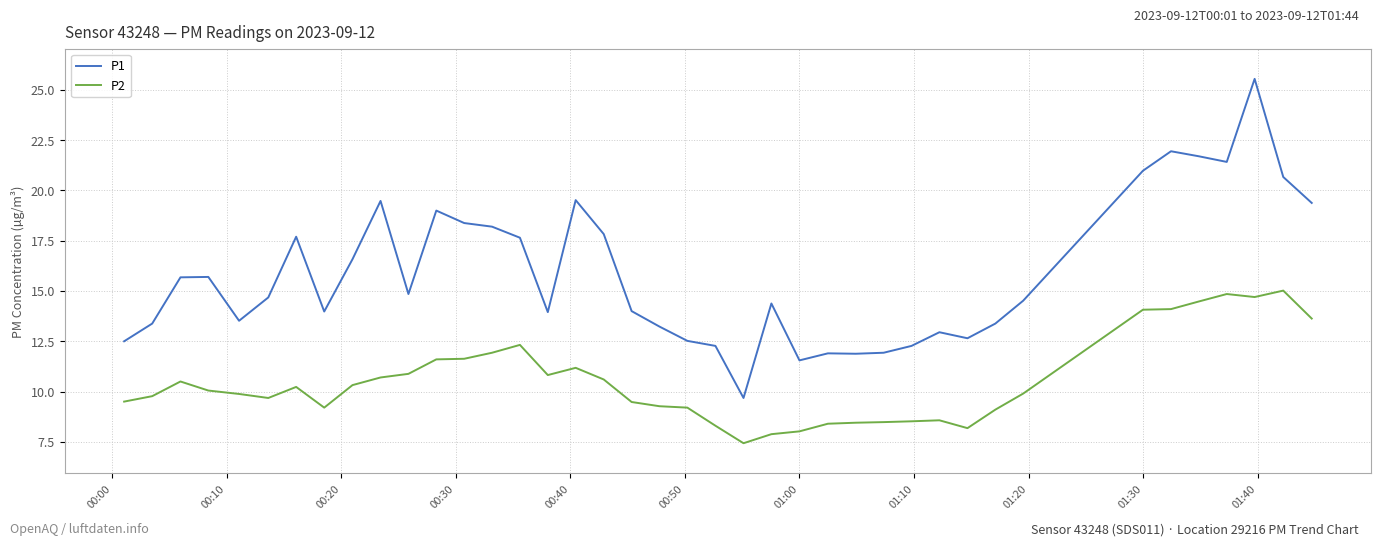

What is the difference between the maximum and minimum values in the P1 series?

15.9